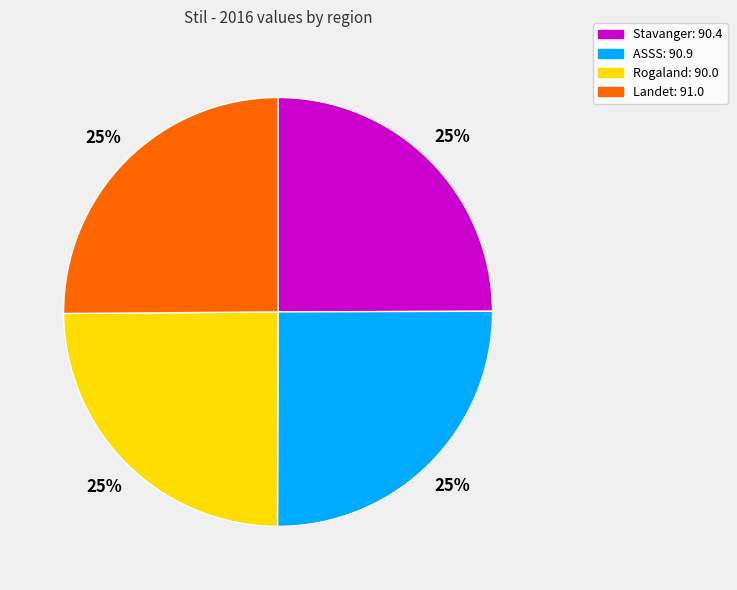

What is the ratio of the value at Rogaland to the value at Landet?

1.0